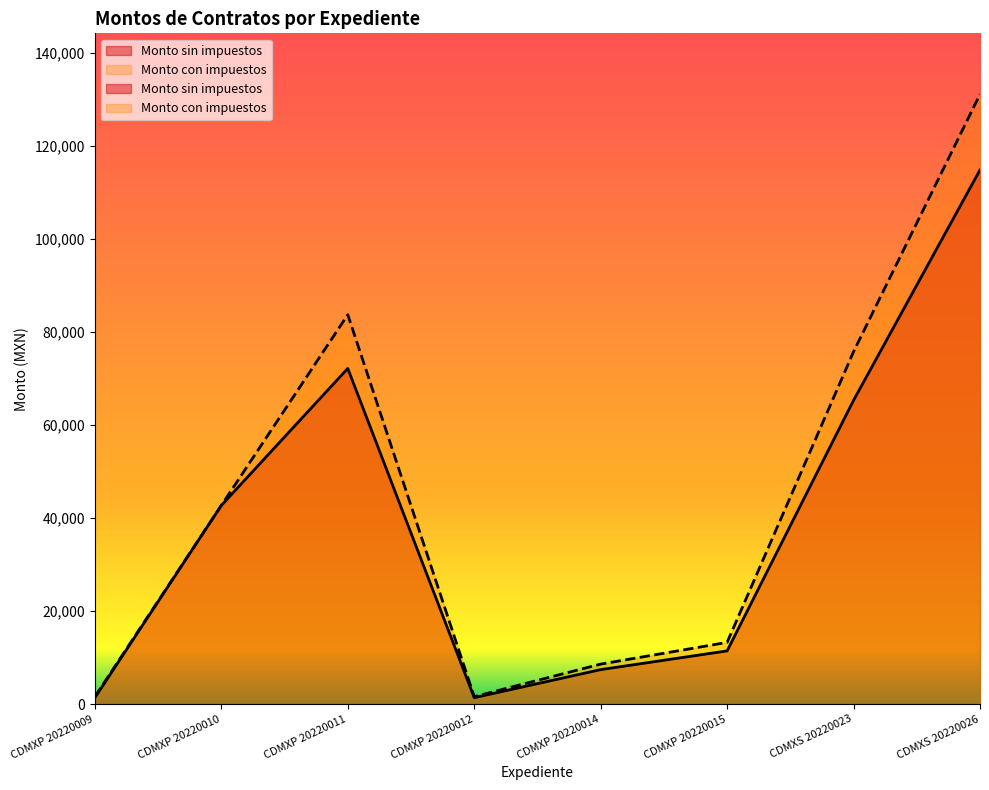

What is the label of the 8th point from the right?

CDMXP 20220009